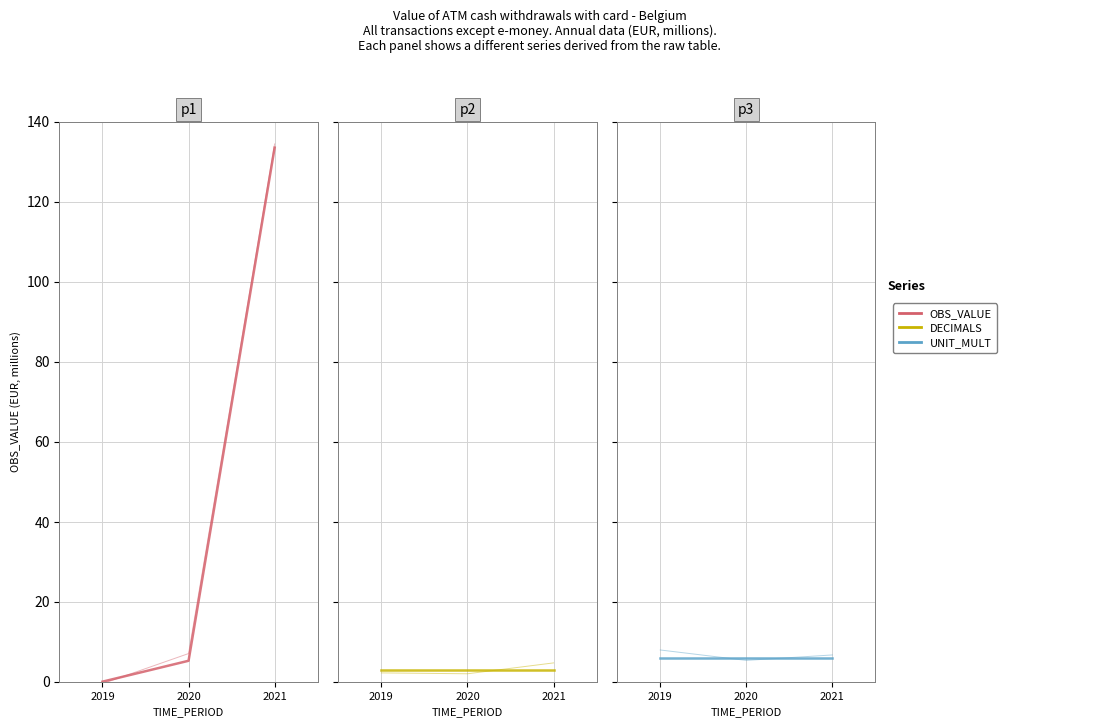

List the labels in order of UNIT_MULT_rep value, smallest first.

2020, 2021, 2019